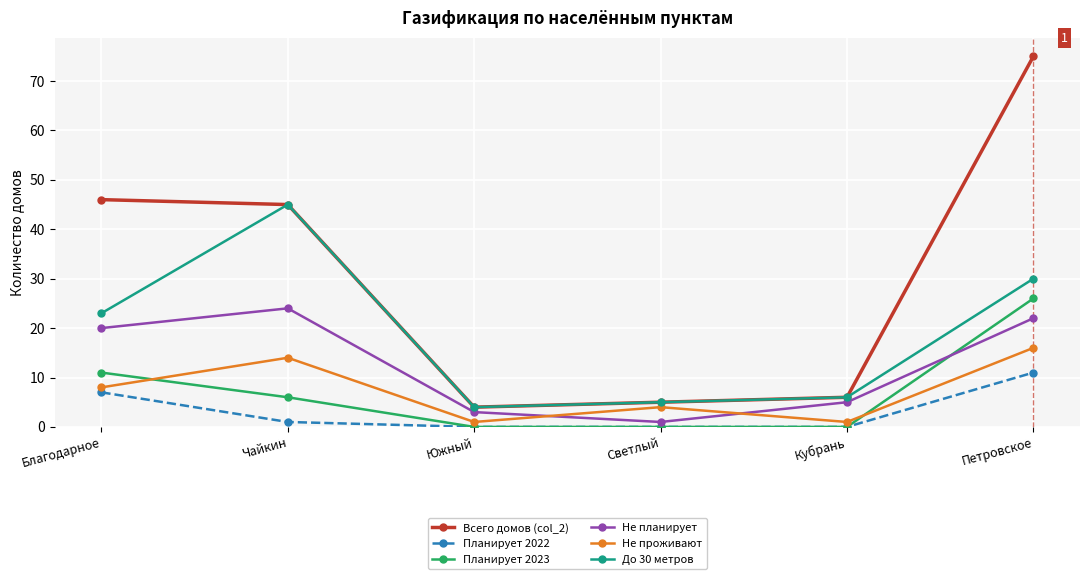

The Всего домов (col_2) series shows 45 at Чайкин. True or false?

True